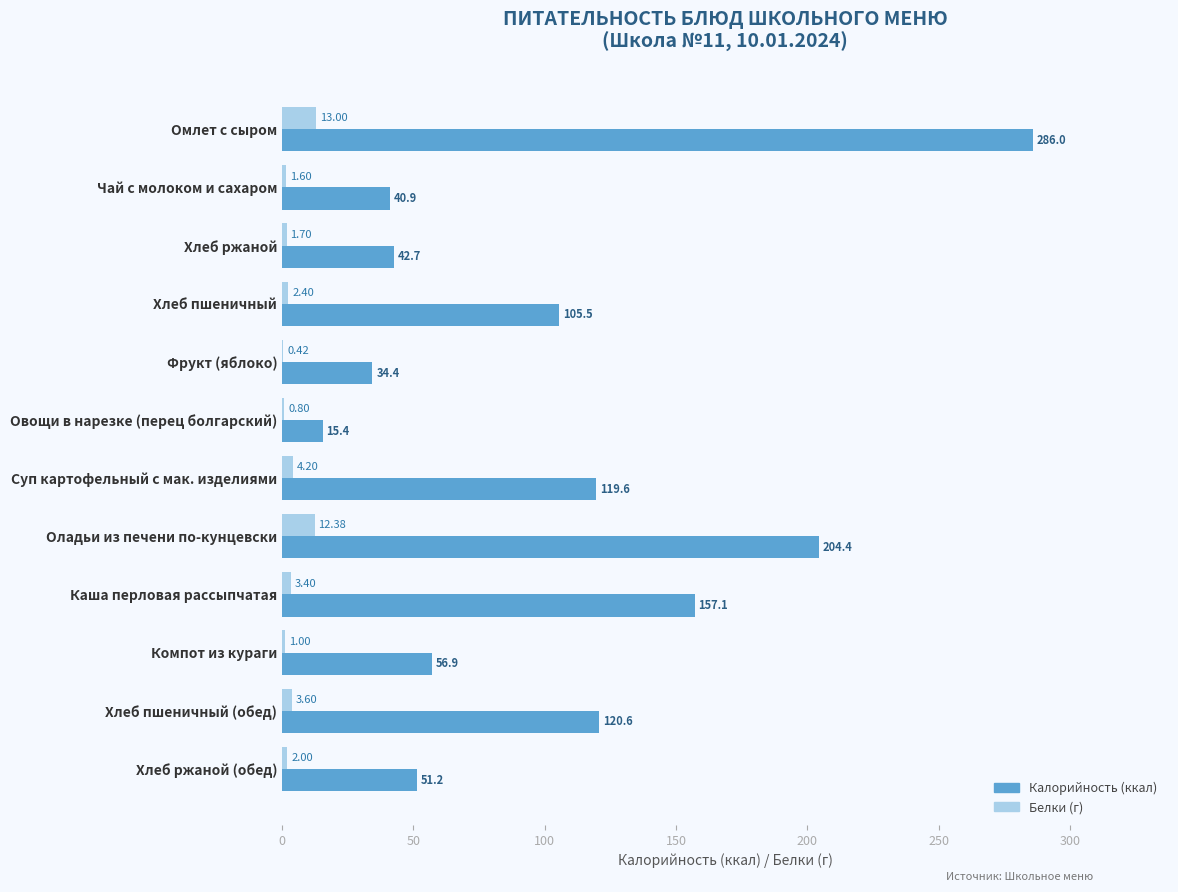

What is the total value across all series at Суп картофельный с мак. изделиями?

123.8